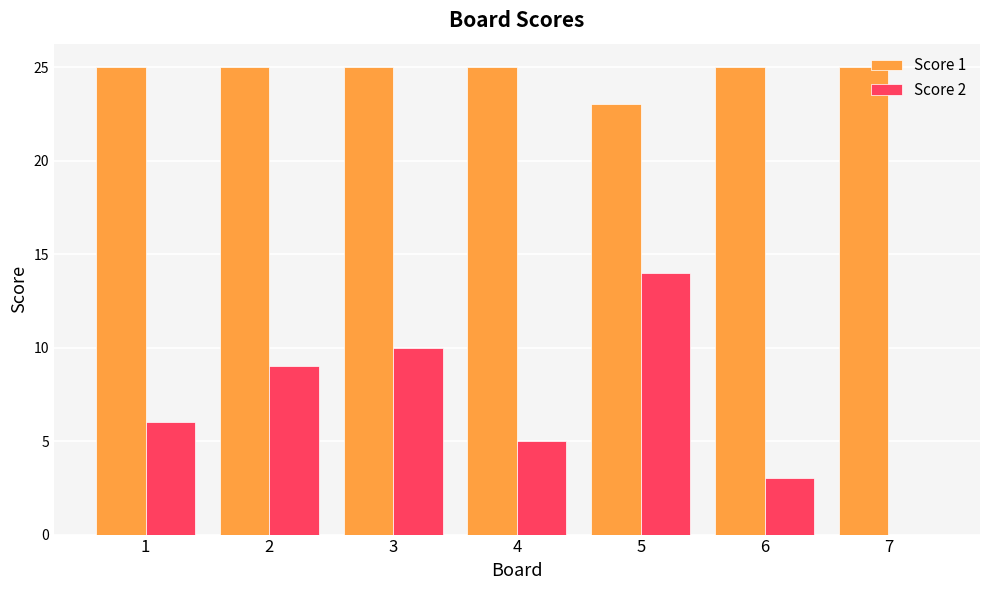

Reading right to left, what are all the values shown in this chart?

Score 1: 25	25	23	25	25	25	25
Score 2: 0	3	14	5	10	9	6